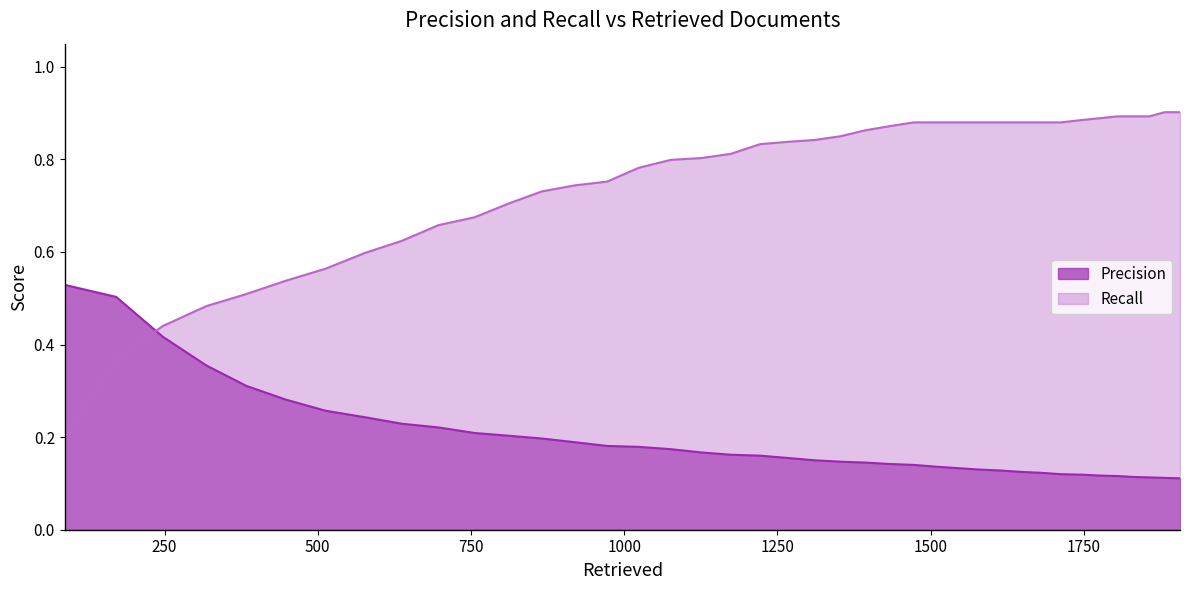

Rank the series by their maximum value, from highest to lowest.

Recall, Precision